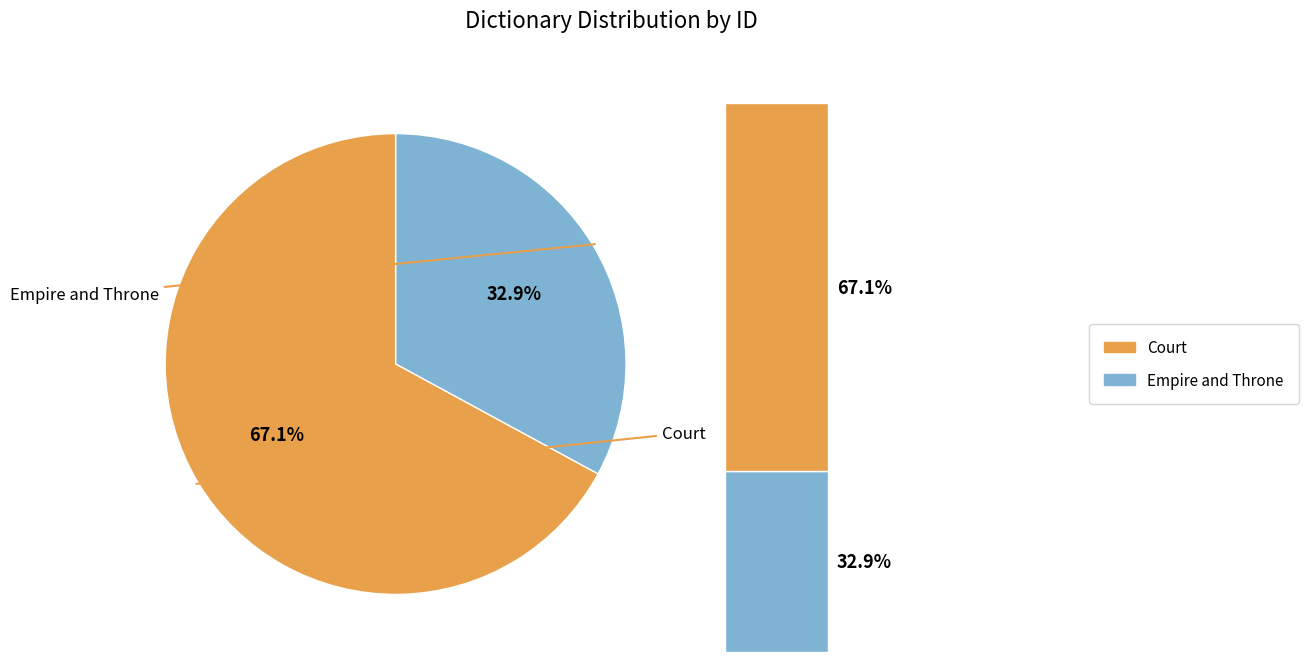

What percentage is the Empire and Throne slice, to the nearest percent?

33%